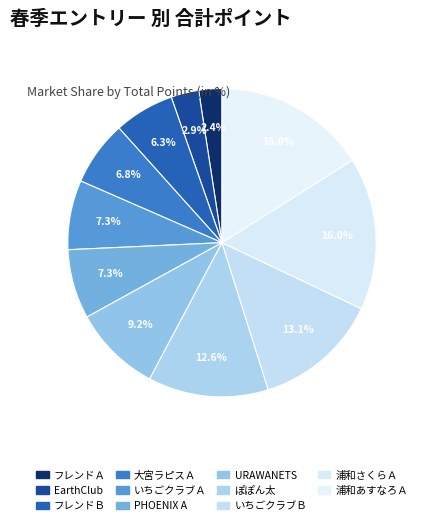

The ぽぽん太 slice represents 7% of the pie. True or false?

False